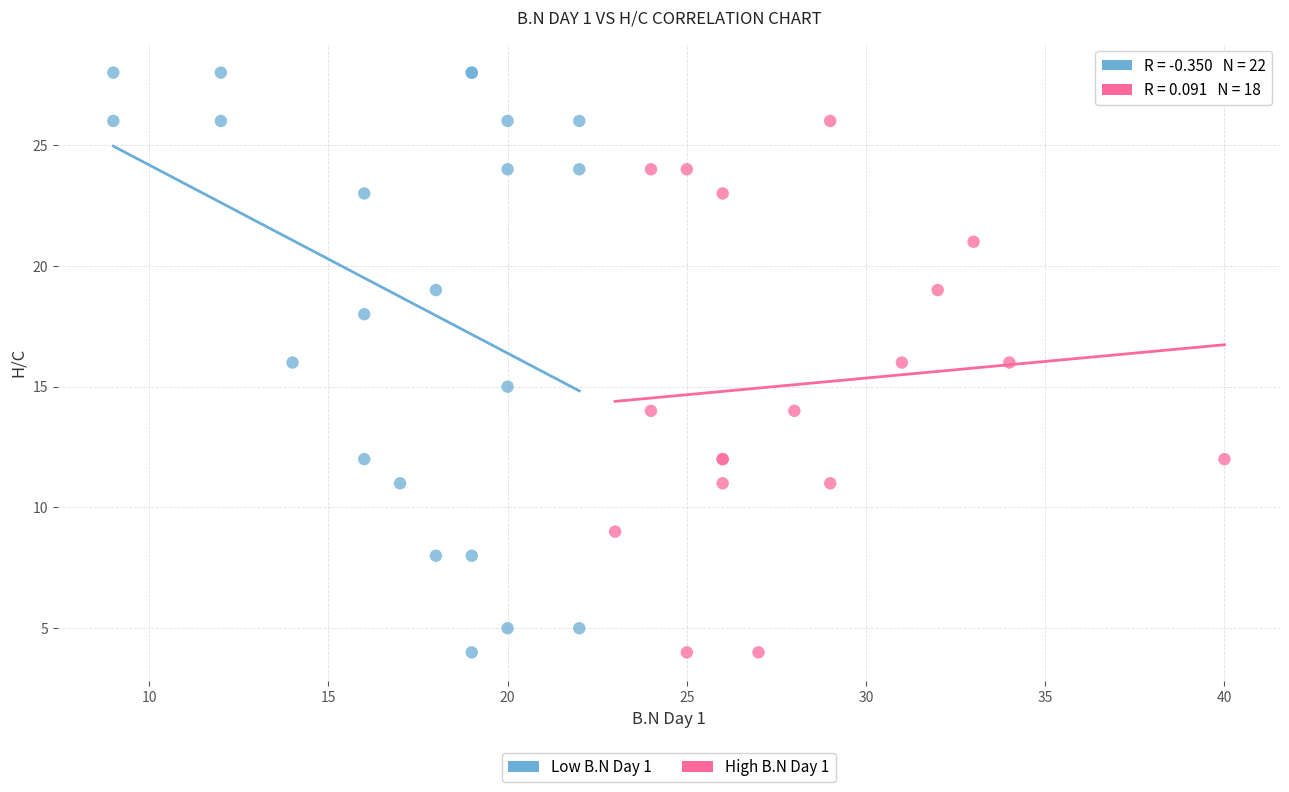

Which series contains the highest Y value?

Low B.N Day 1